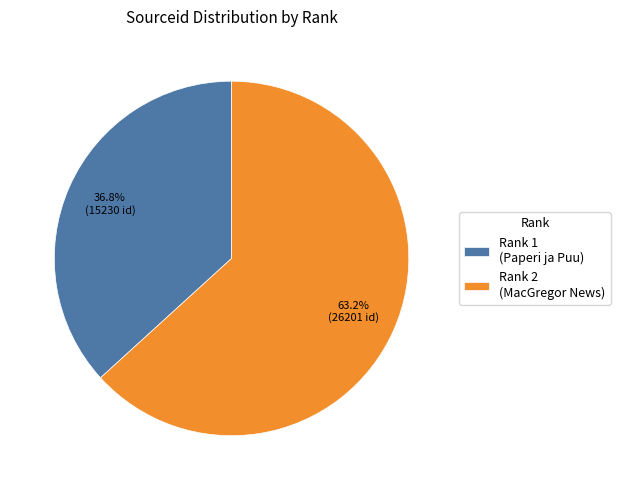

What is the total percentage of Rank 2 (MacGregor News) and Rank 1 (Paperi ja Puu)?

100.0%